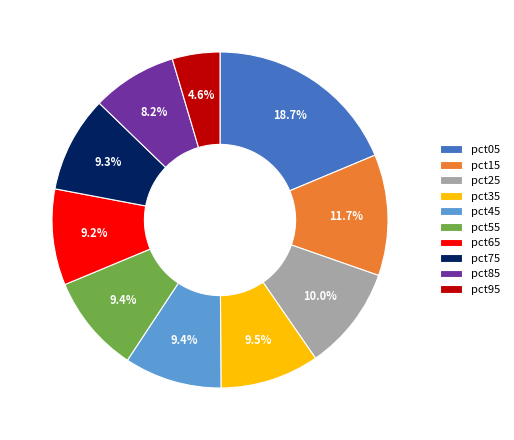

Is there a majority slice in this chart?

No